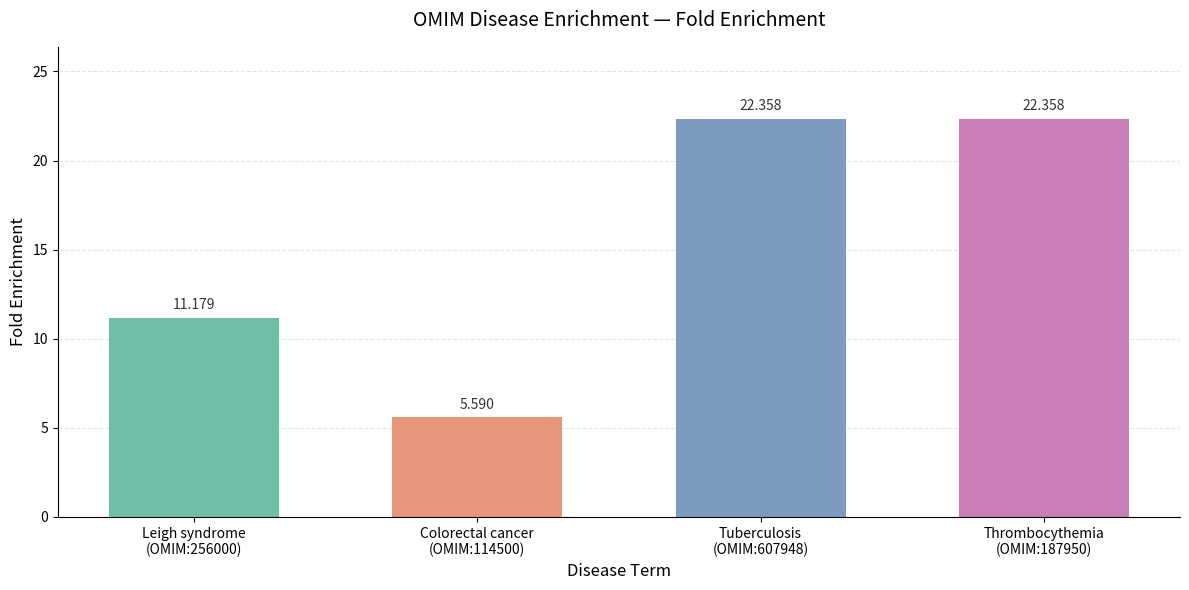

True or false: the data shows 2.6 at Colorectal cancer
(OMIM:114500).

False